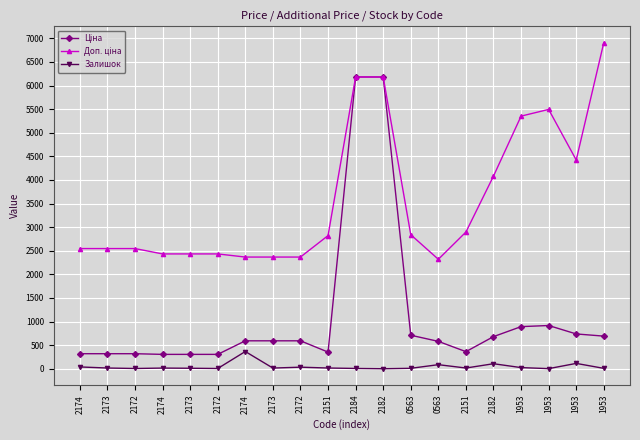

How many series are shown in this chart?

3